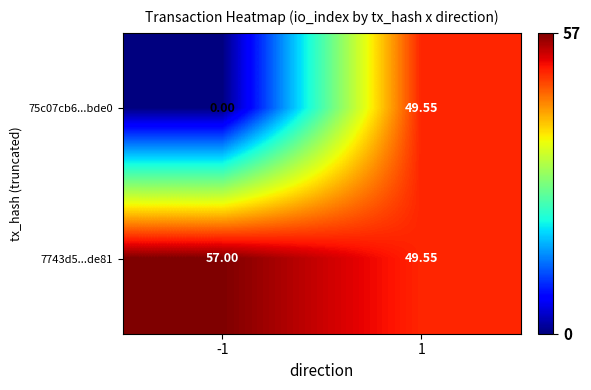

What is the total value across all series at 1?

99.1